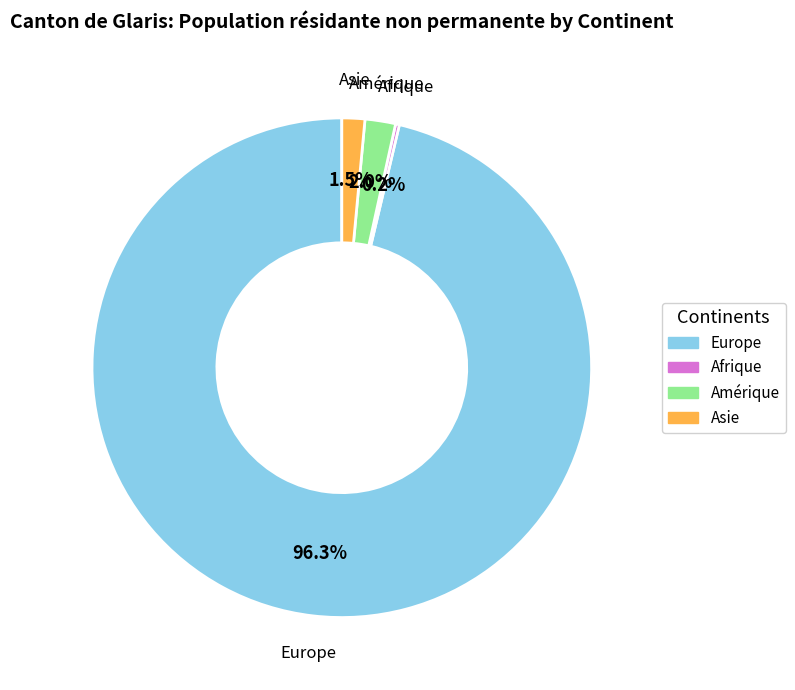

Does any single category account for the majority?

Yes